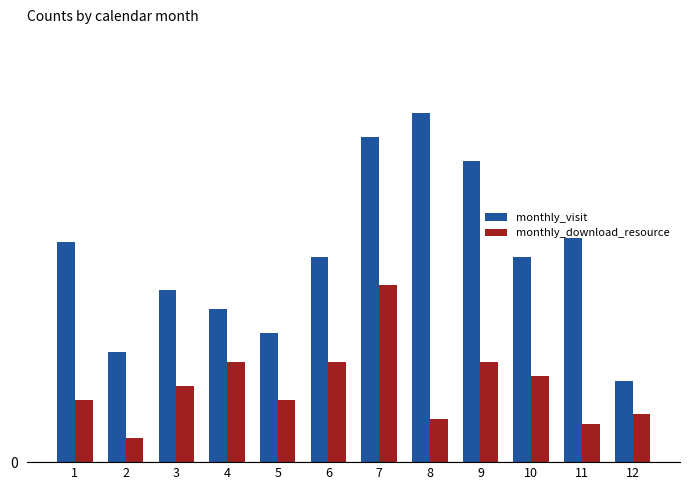

Reading right to left, transcribe all the data shown in this chart.

monthly_visit: 17	47	43	63	73	68	43	27	32	36	23	46
monthly_download_resource: 10	8	18	21	9	37	21	13	21	16	5	13